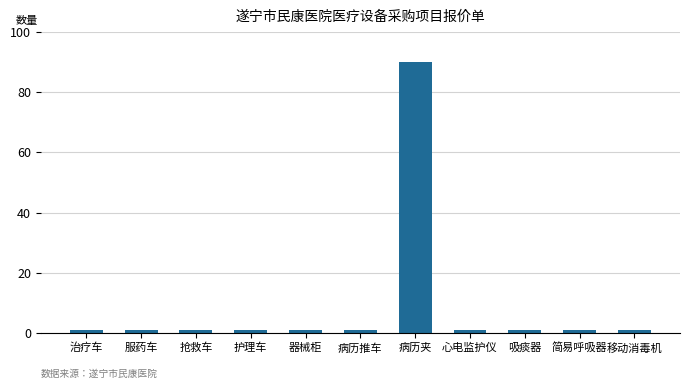

The value at 病历夹 is 52. True or false?

False